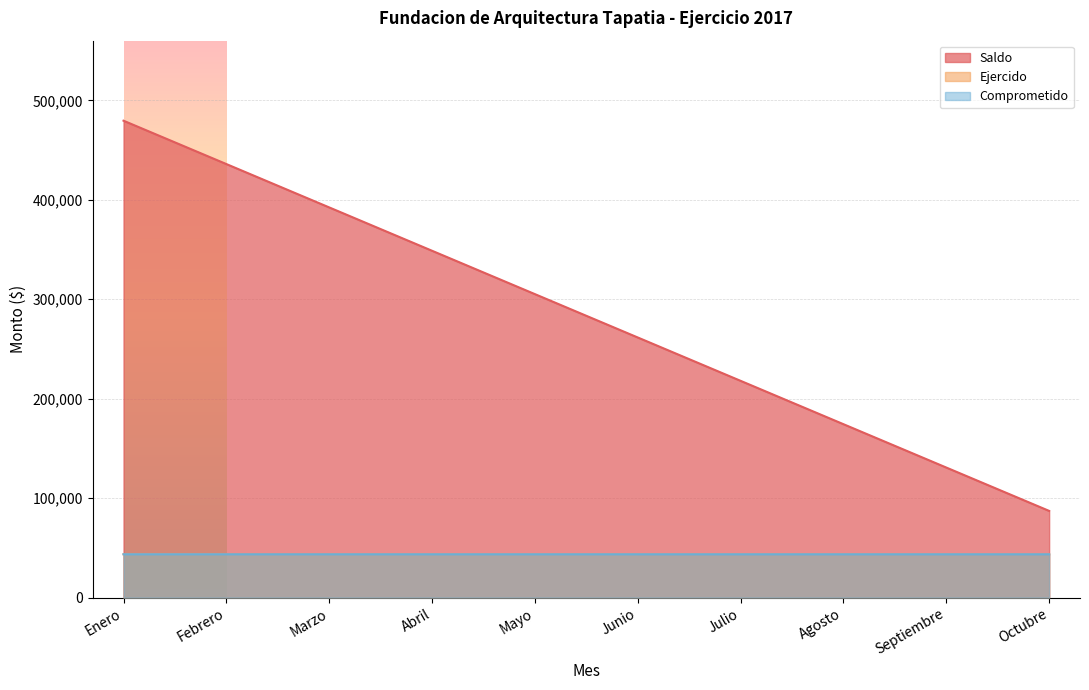

Is it true that Saldo equals 199498.0 at Mayo?

False